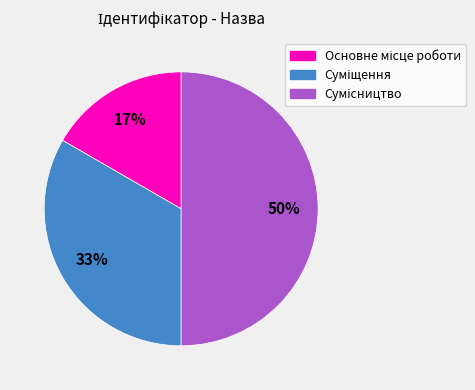

How many segments does this pie chart have?

3